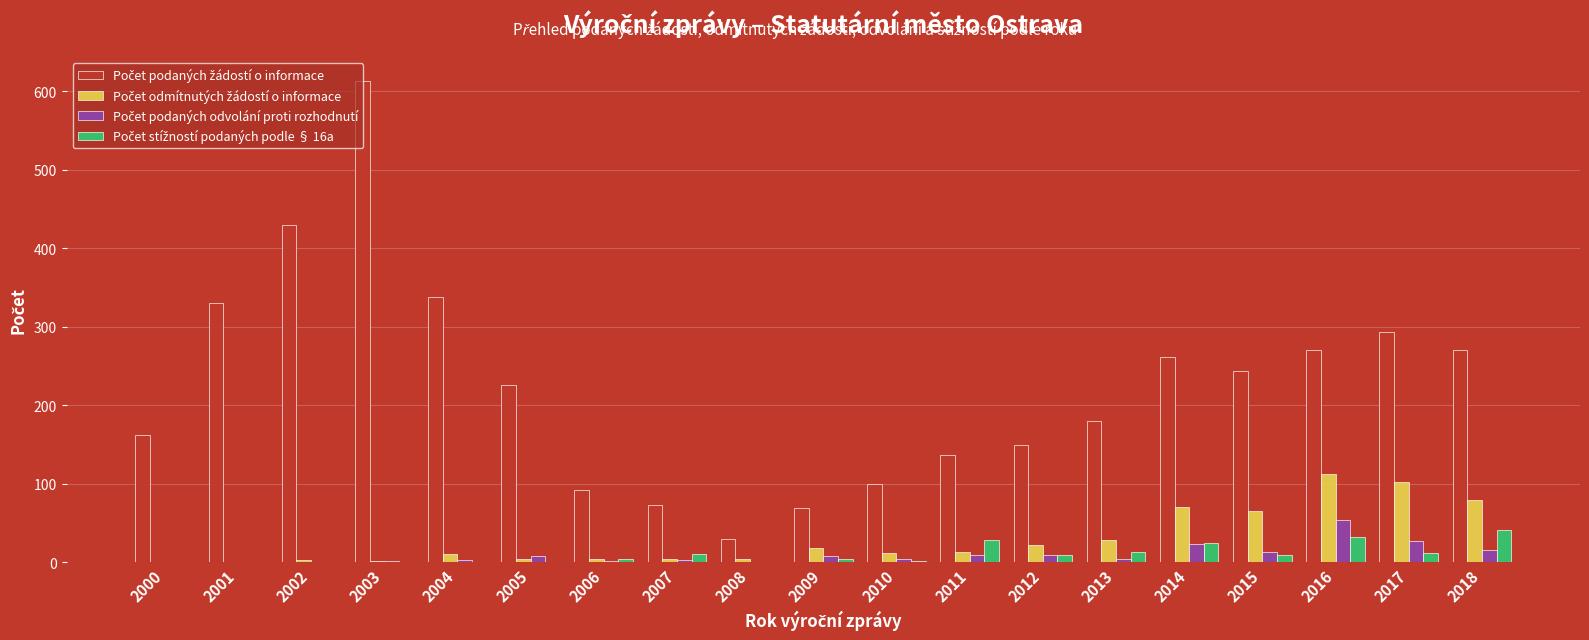

What is the greatest value displayed?

613